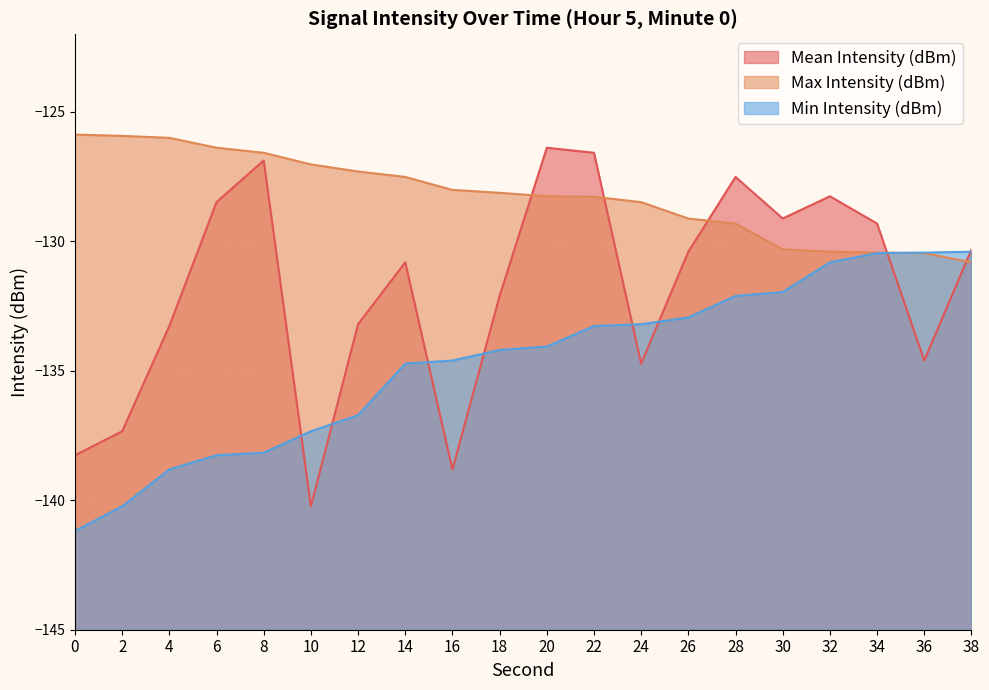

What is the value of the Mean Intensity (dBm) point at the 19th from the left?

-134.6